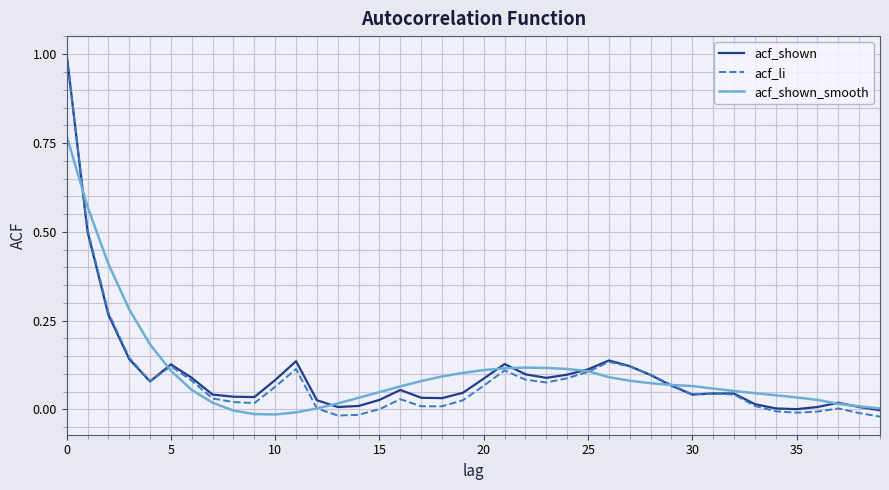

Which series has the largest range (max minus min)?

acf_li